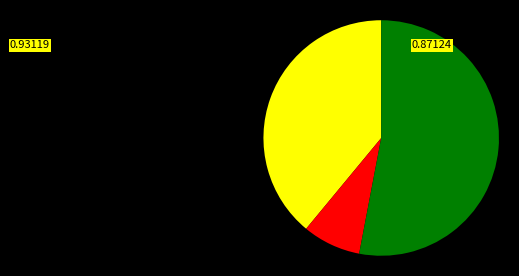

Is there a majority slice in this chart?

Yes